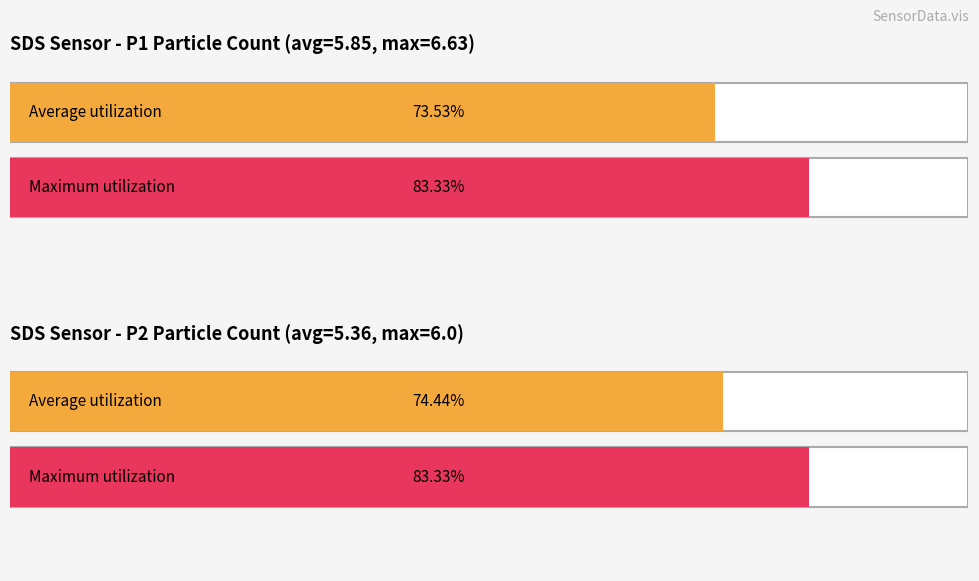

Does the chart contain any negative values?

No